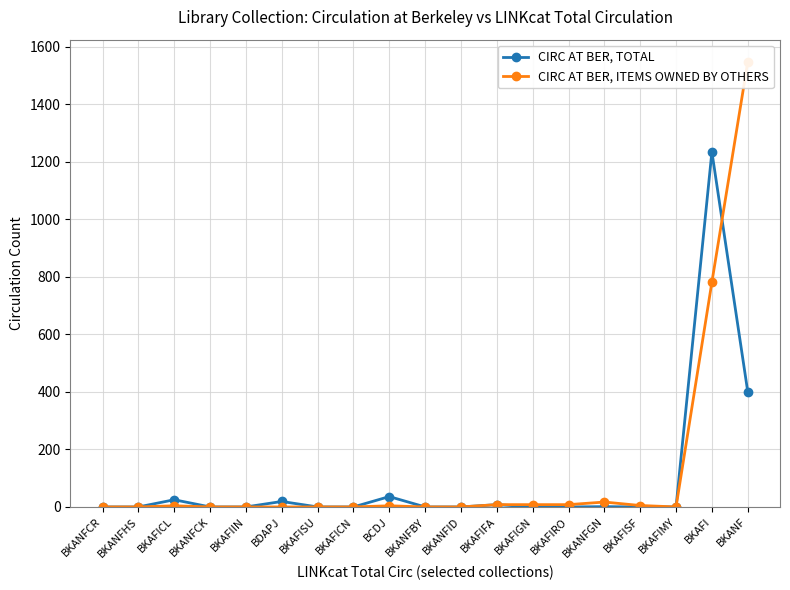

How many lines are shown in the chart?

2